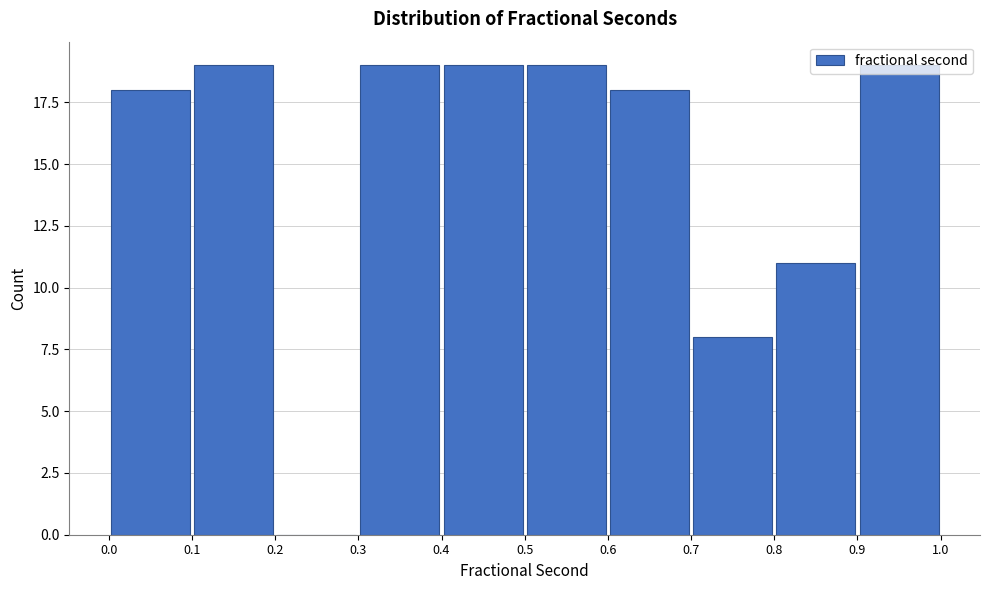

Reading left to right, transcribe this chart: for each bar, give the range it covers on the x-axis and its height. The values are not printed on the chart, so give them approximately, as read against the axis.

0.0 to 0.1: 18
0.1 to 0.2: 19
0.2 to 0.3: 0
0.3 to 0.4: 19
0.4 to 0.5: 19
0.5 to 0.6: 19
0.6 to 0.7: 18
0.7 to 0.8: 8
0.8 to 0.9: 11
0.9 to 1.0: 19